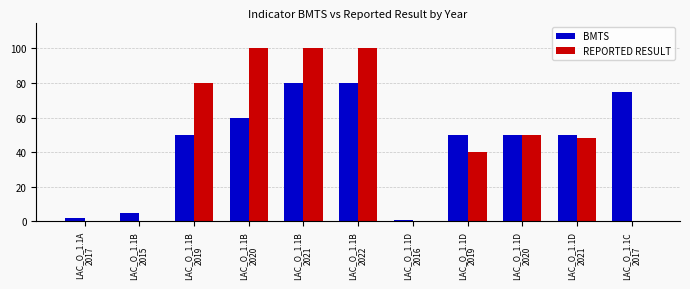

What is the sum of all REPORTED RESULT values?

518